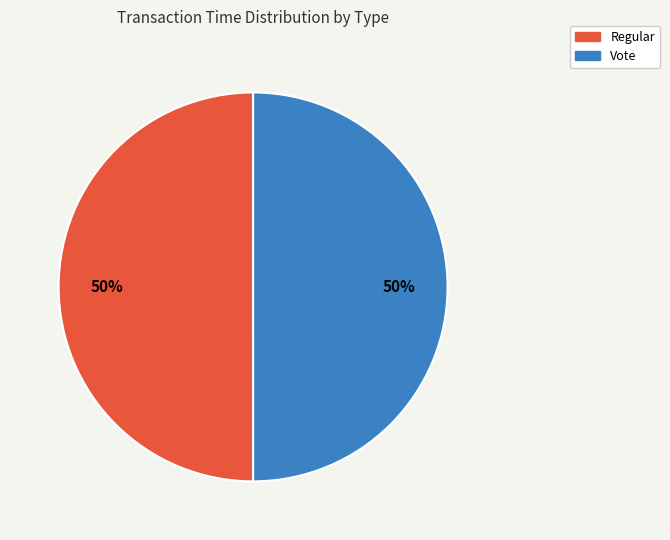

True or false: Vote accounts for 41% of the total.

False